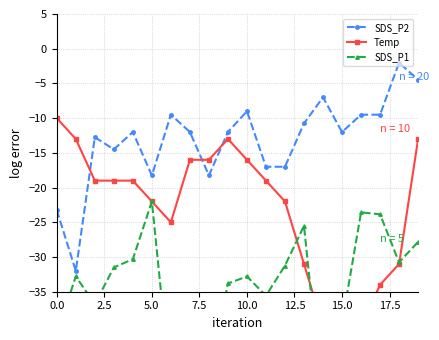

What position from the left is 9?

10